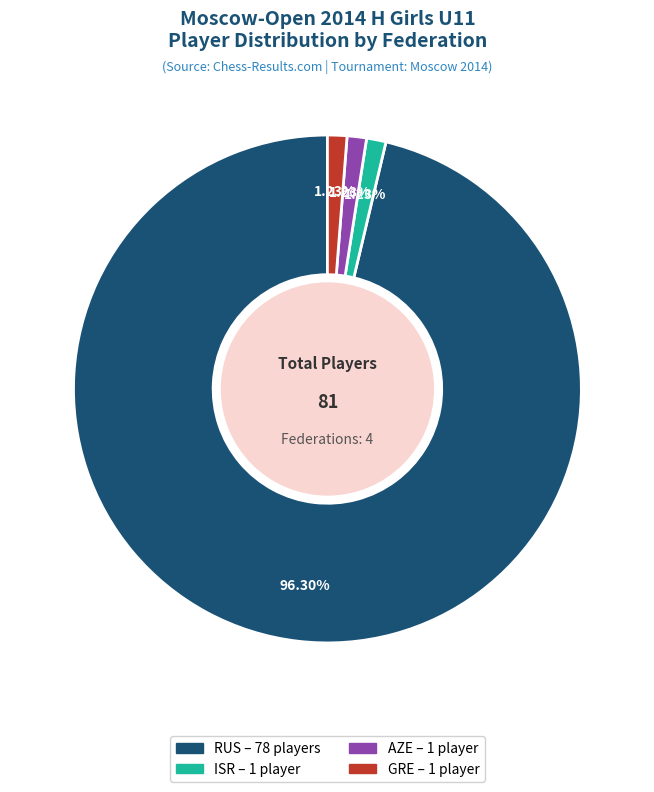

What is the largest slice in the pie chart?

RUS